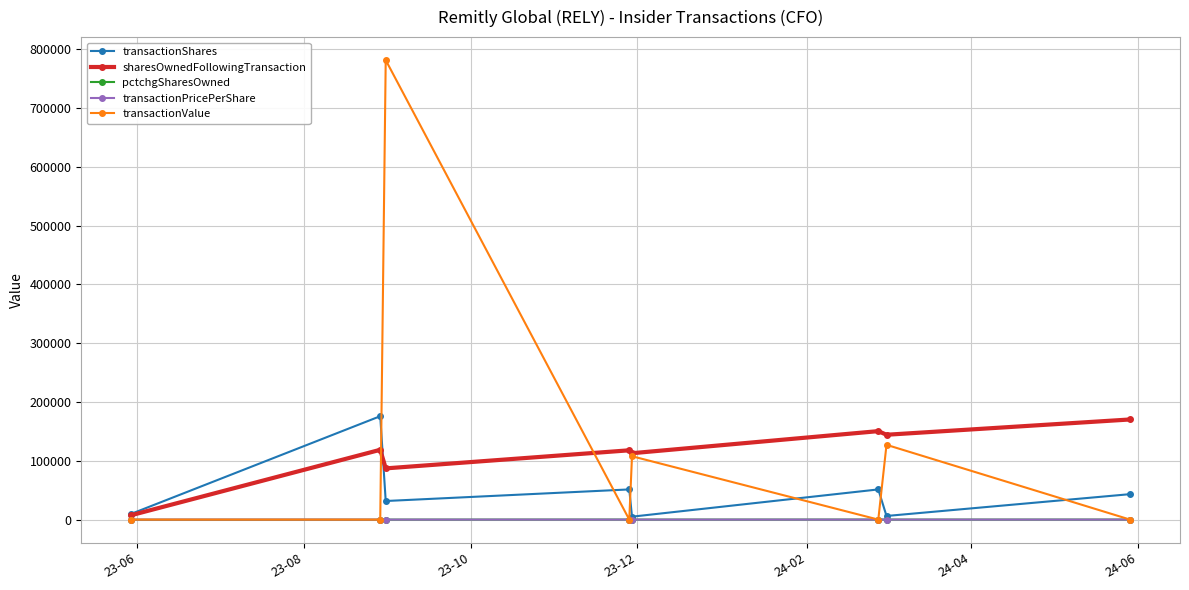

What is the maximum value for sharesOwnedFollowingTransaction?

170330.0